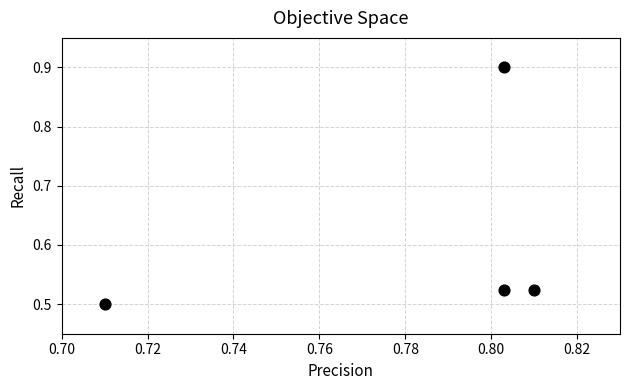

What is the range of Y values (max minus min)?

0.4